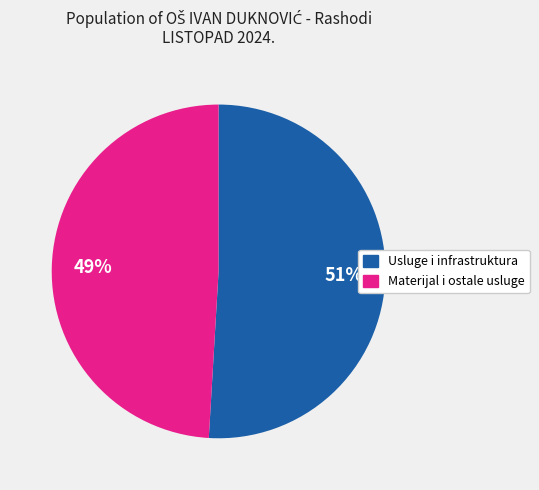

Is there a majority slice in this chart?

Yes